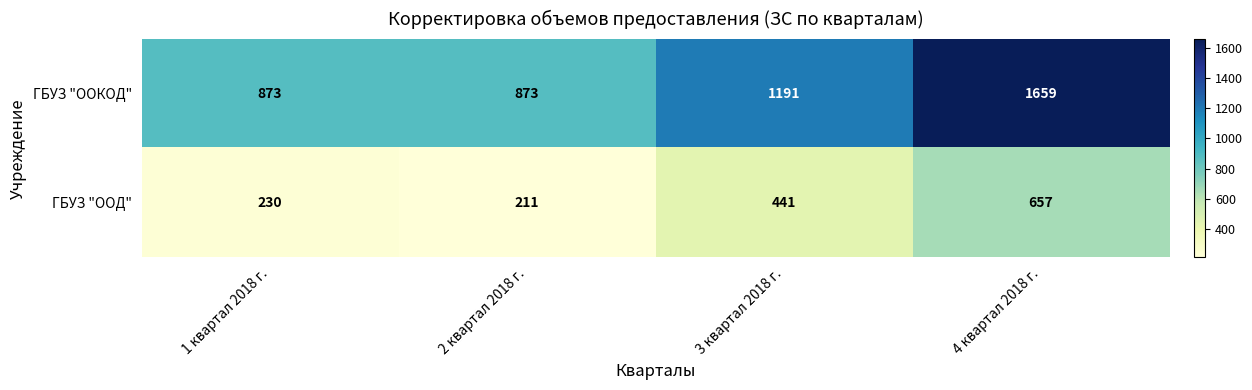

Rank the series by their maximum value, from lowest to highest.

ГБУЗ "ООД", ГБУЗ "ООКОД"